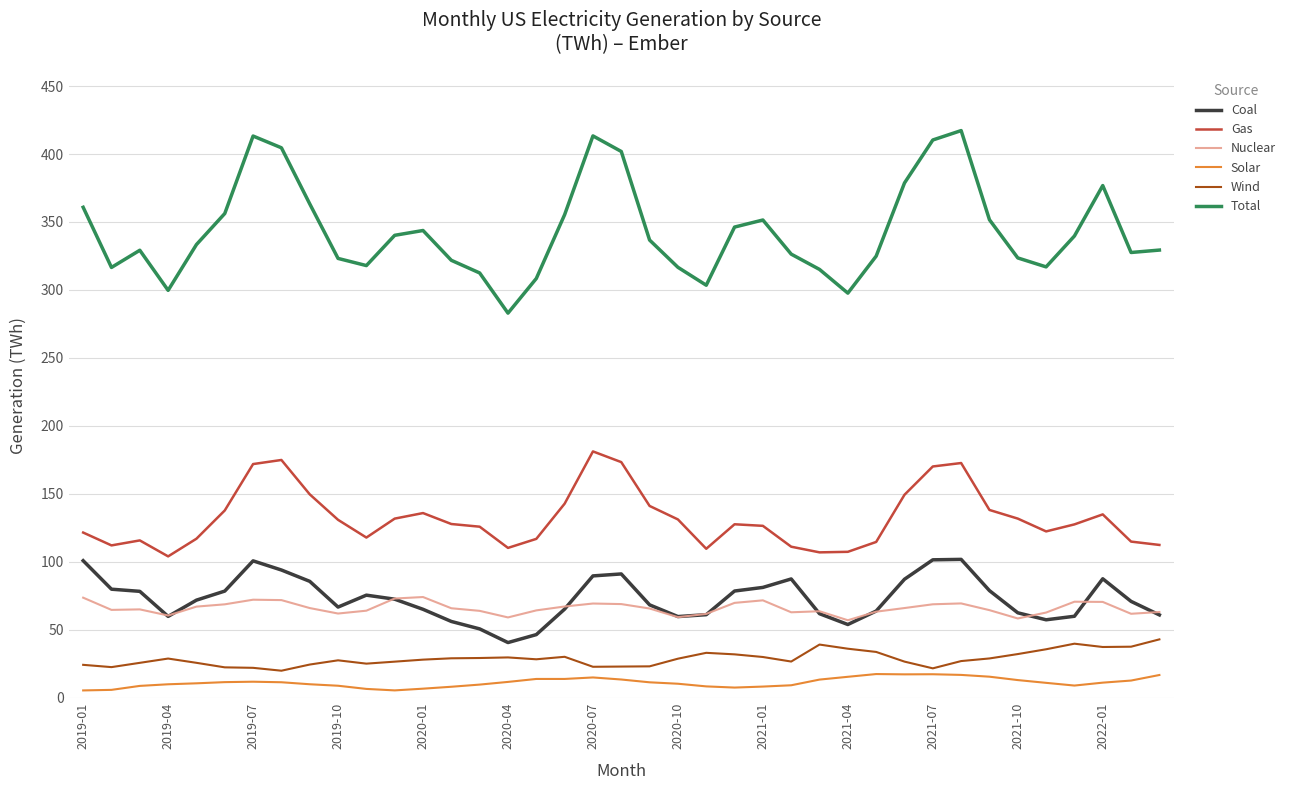

Does the chart have visible grid lines?

Yes